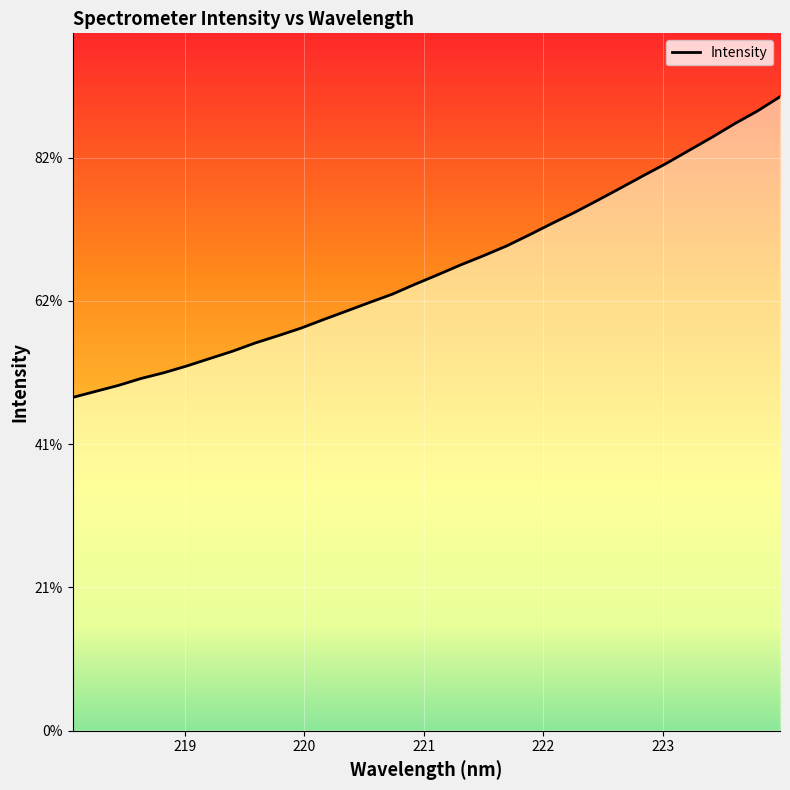

What is the change in value from 219.2067 to 223.5987?

+819.1